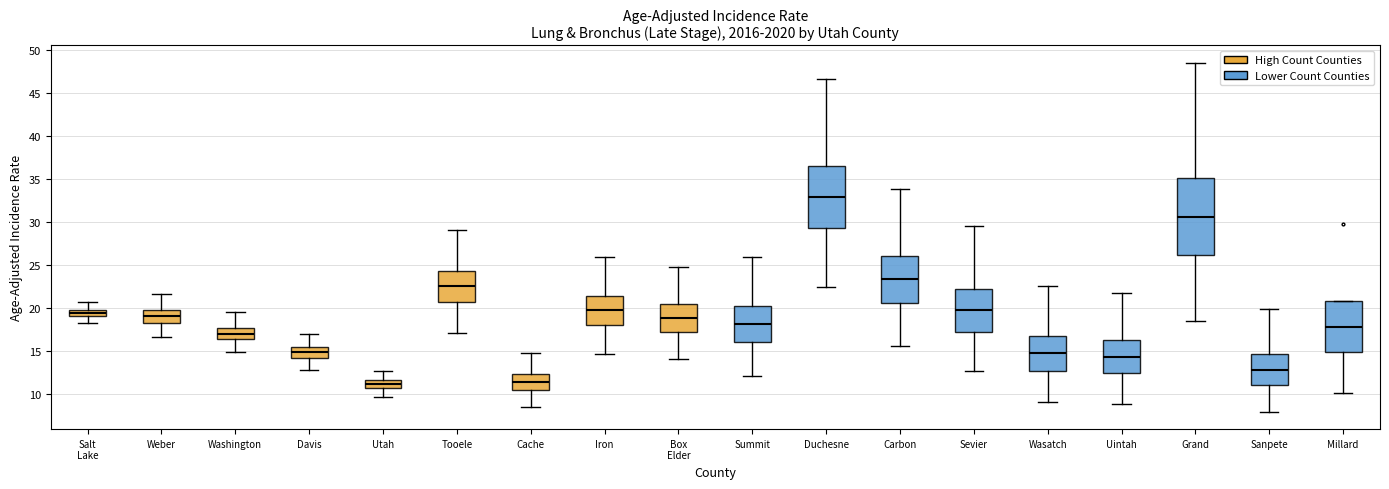

Where does the median line of the box for Millard sit on the y-axis? The values are not printed on the chart, so give them approximately, as read against the axis.

18.0